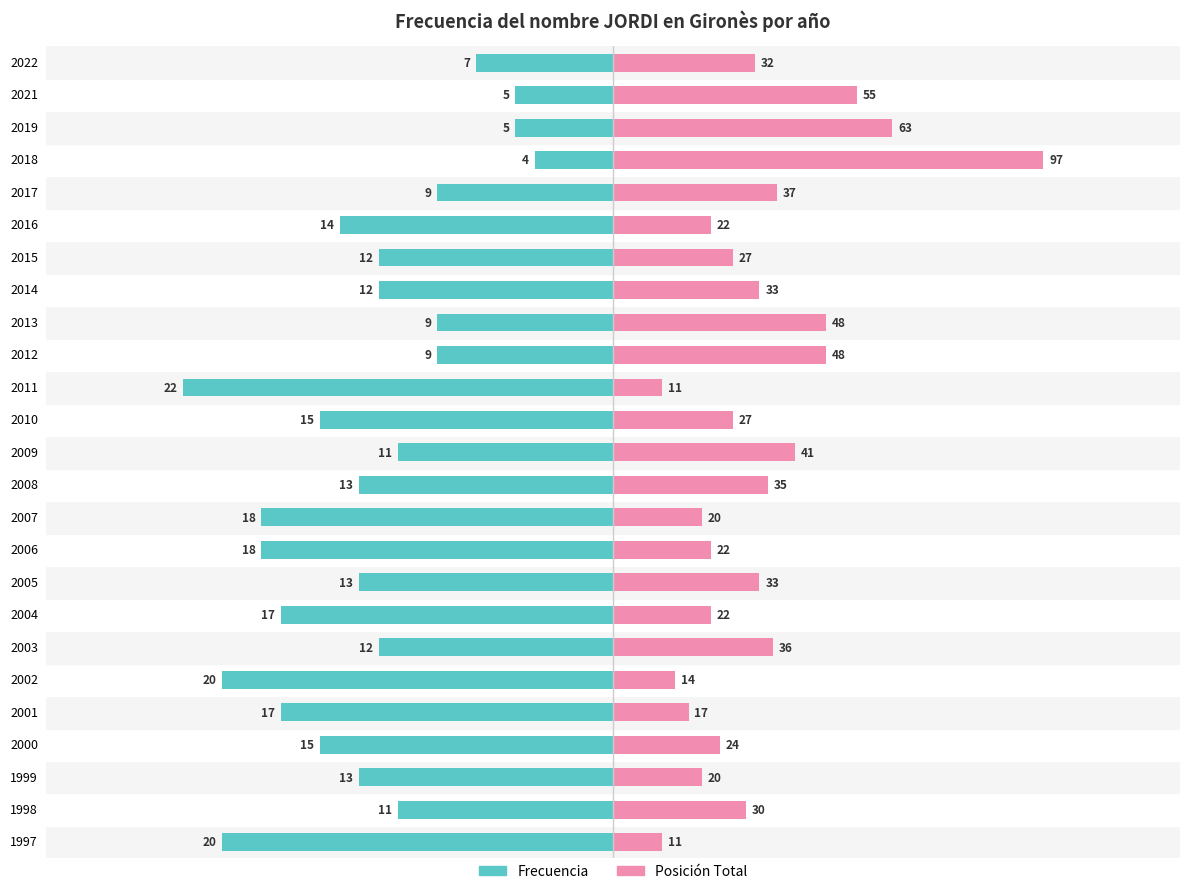

Count the number of categories in the chart.

25